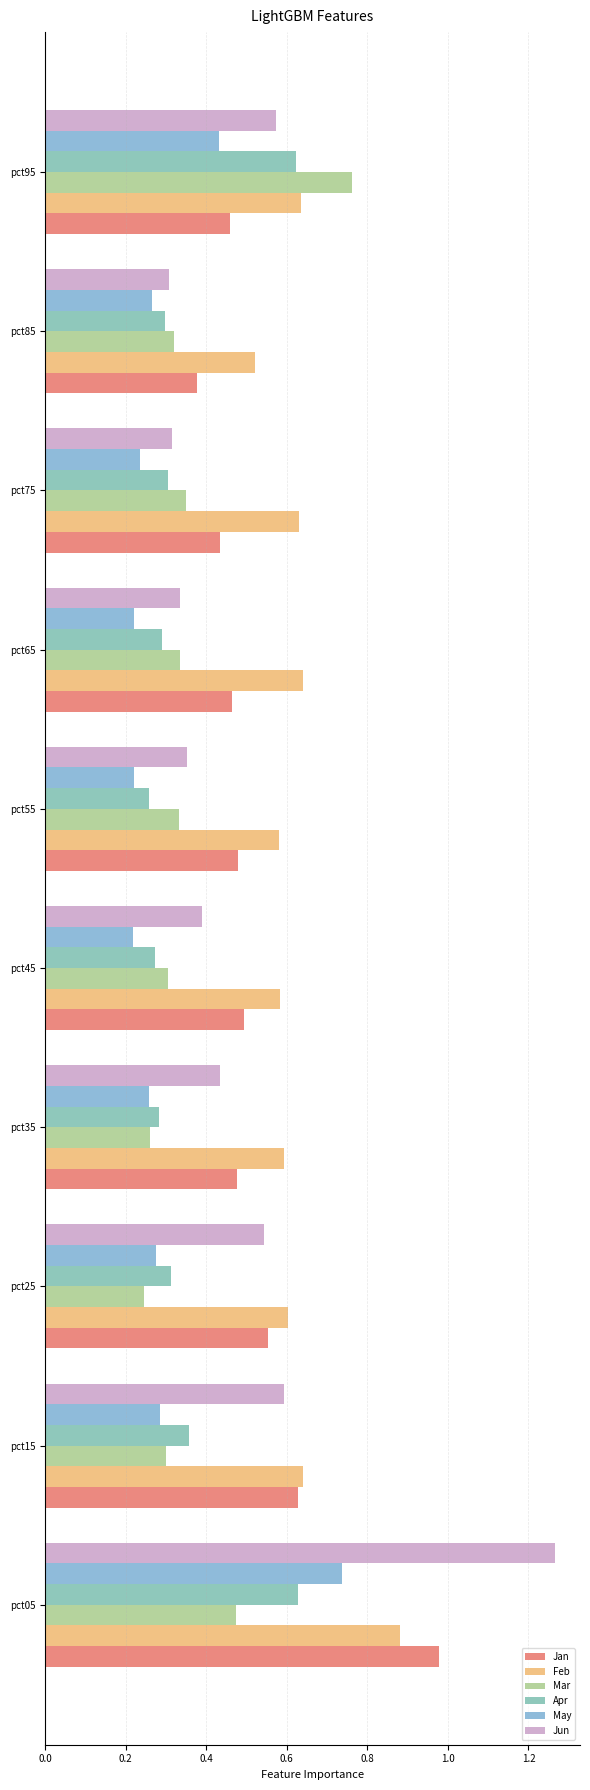

What is the difference between the maximum and minimum values in the Jan series?

0.6